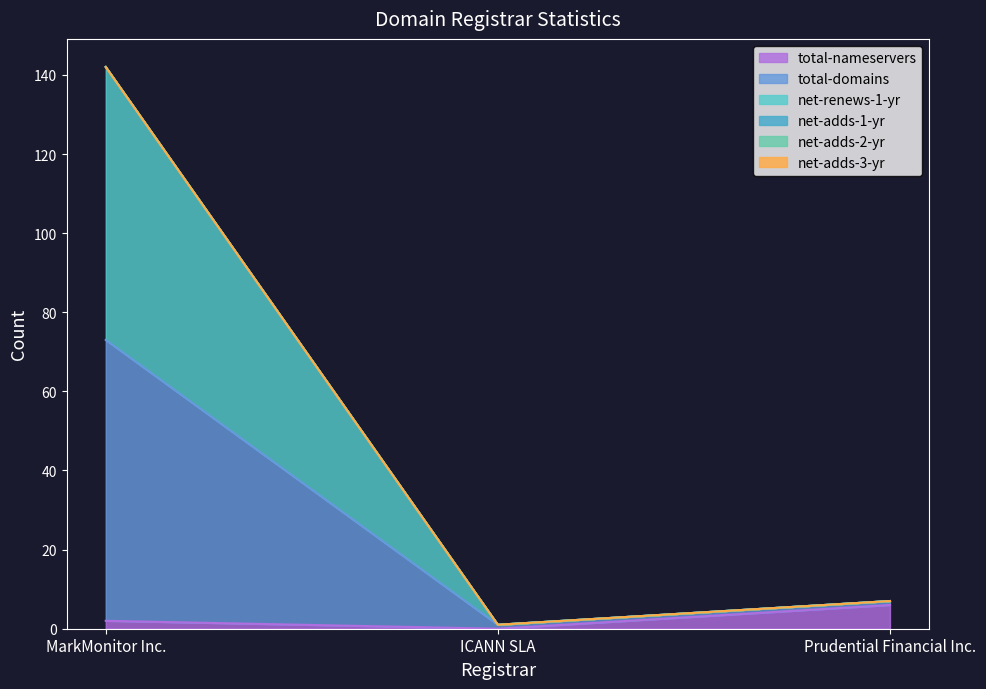

Where does the total-nameservers series first go above 2?

Prudential Financial Inc.